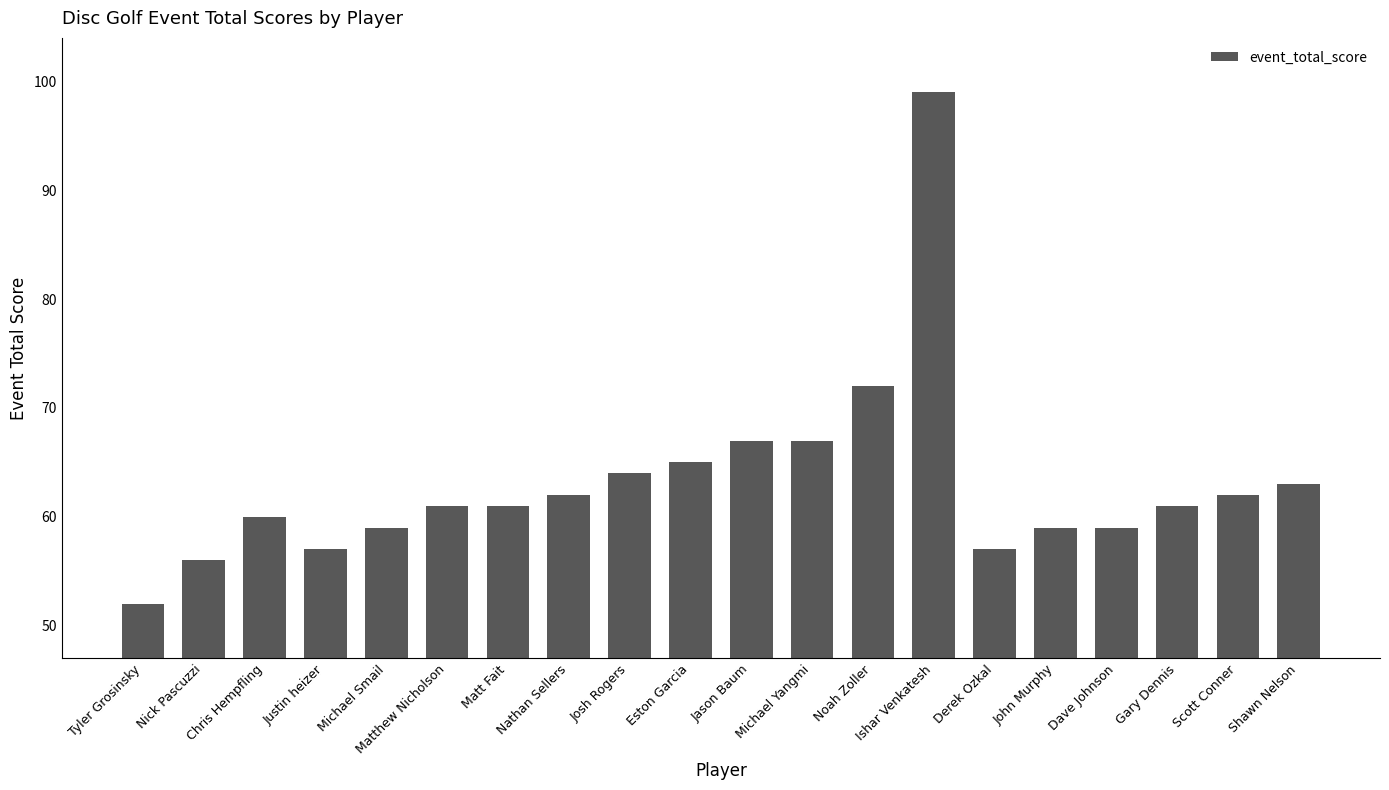

What is the label of the 4th bar from the left?

Justin heizer